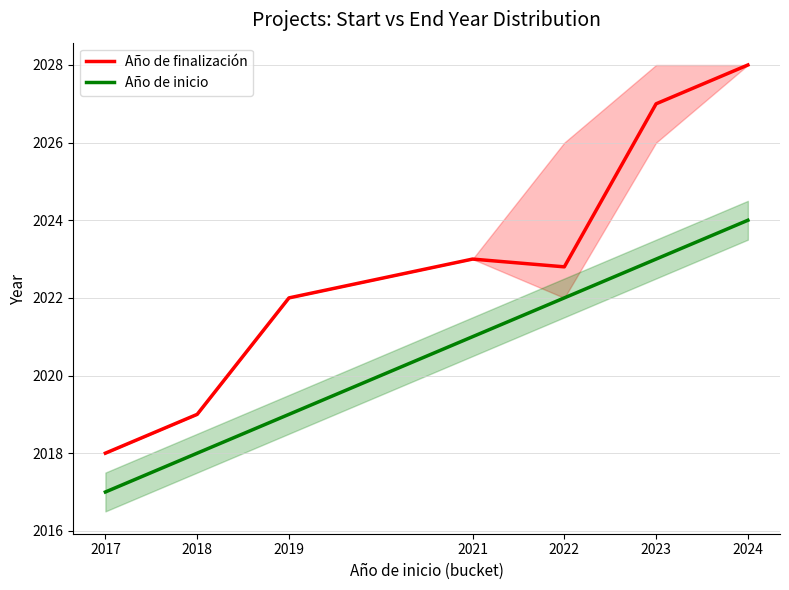

Which series changed the most between 2021 and 2023?

Año de finalización